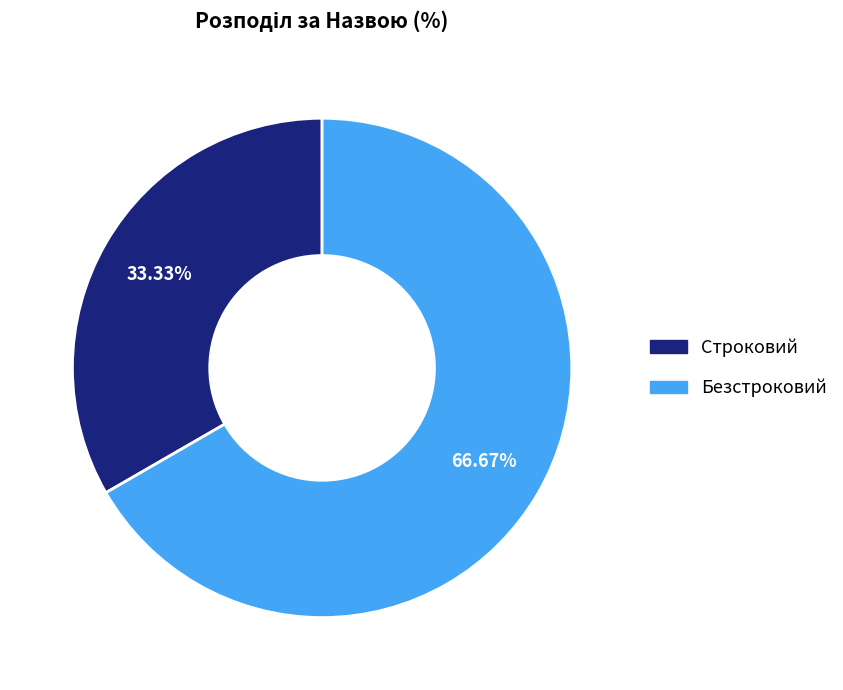

Which has a higher value, Безстроковий or Строковий?

Безстроковий